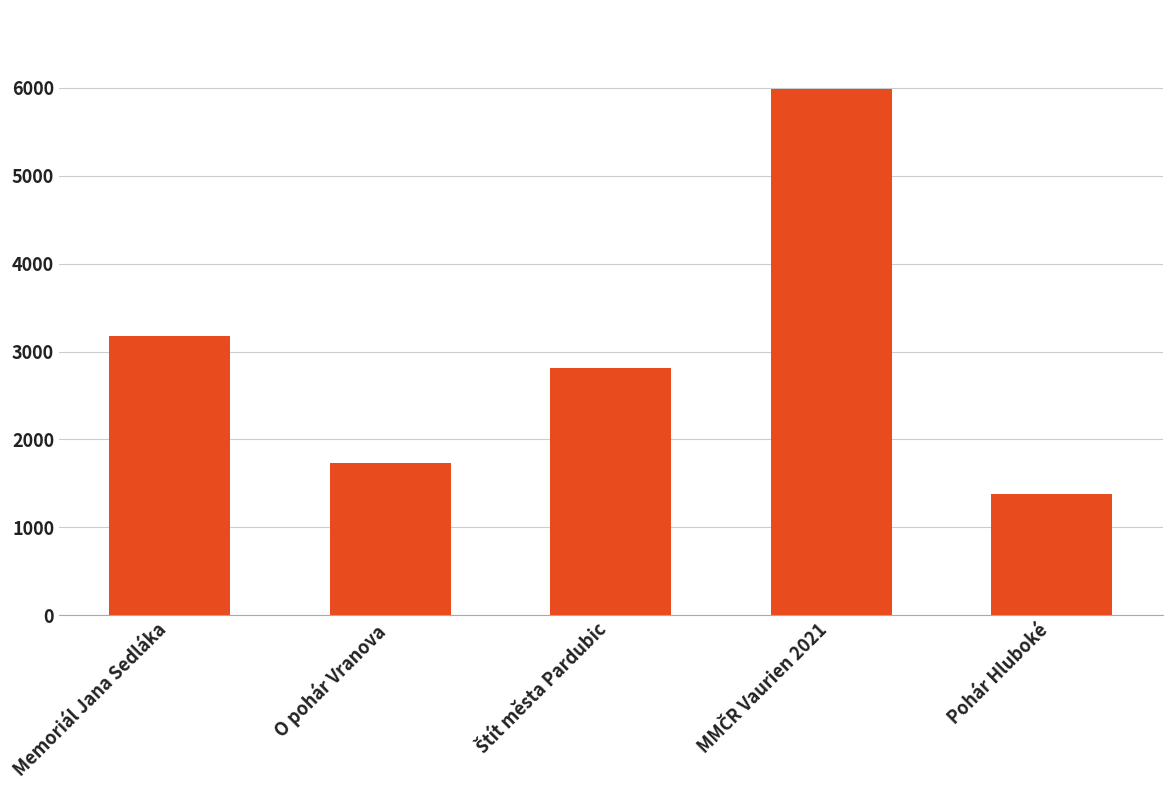

What is the difference between the second highest and second lowest values?

1442